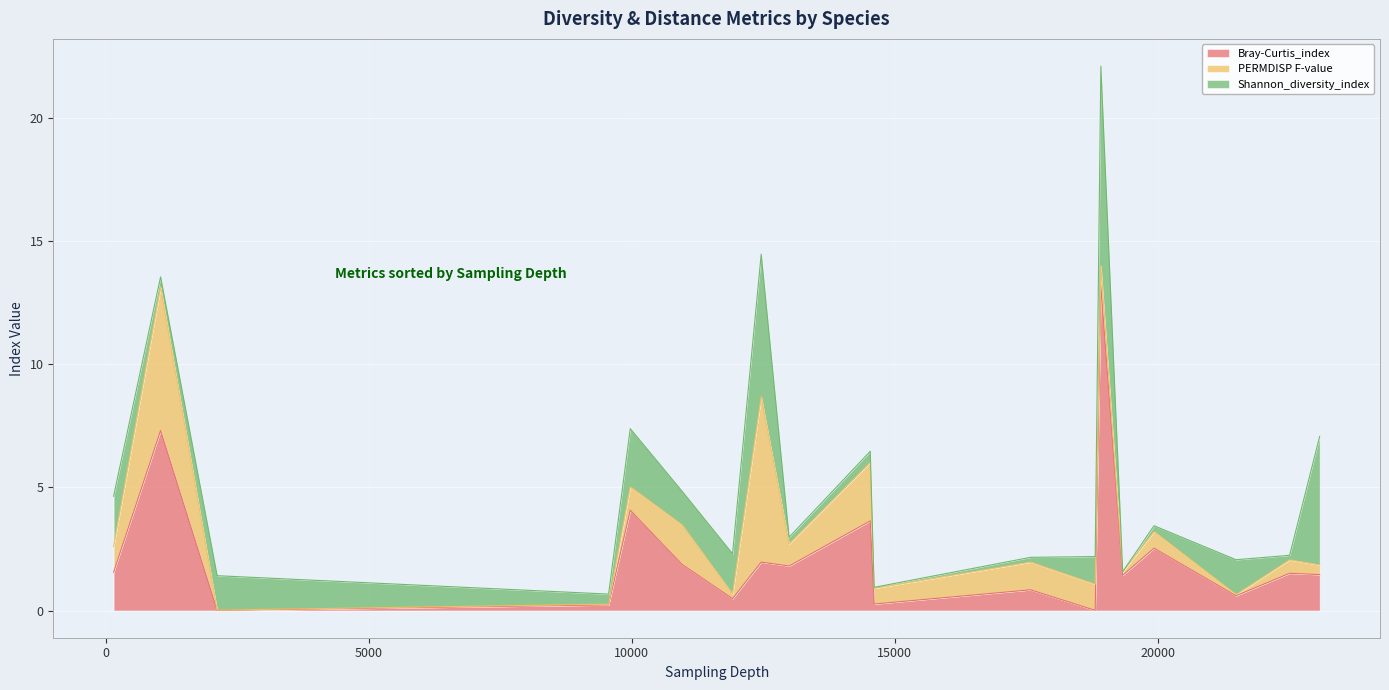

What is the maximum value for Bray-Curtis_index?

13.2